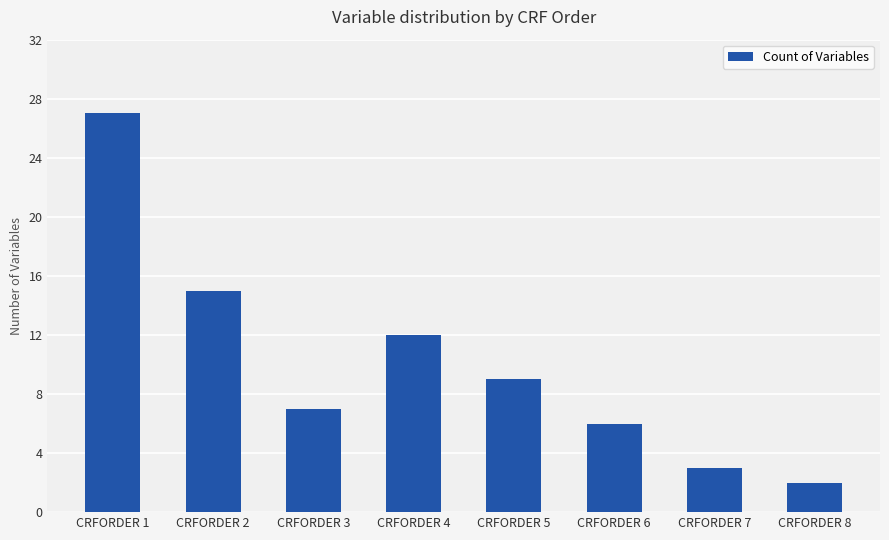

Rank the categories by value from lowest to highest.

CRFORDER 8, CRFORDER 7, CRFORDER 6, CRFORDER 3, CRFORDER 5, CRFORDER 4, CRFORDER 2, CRFORDER 1